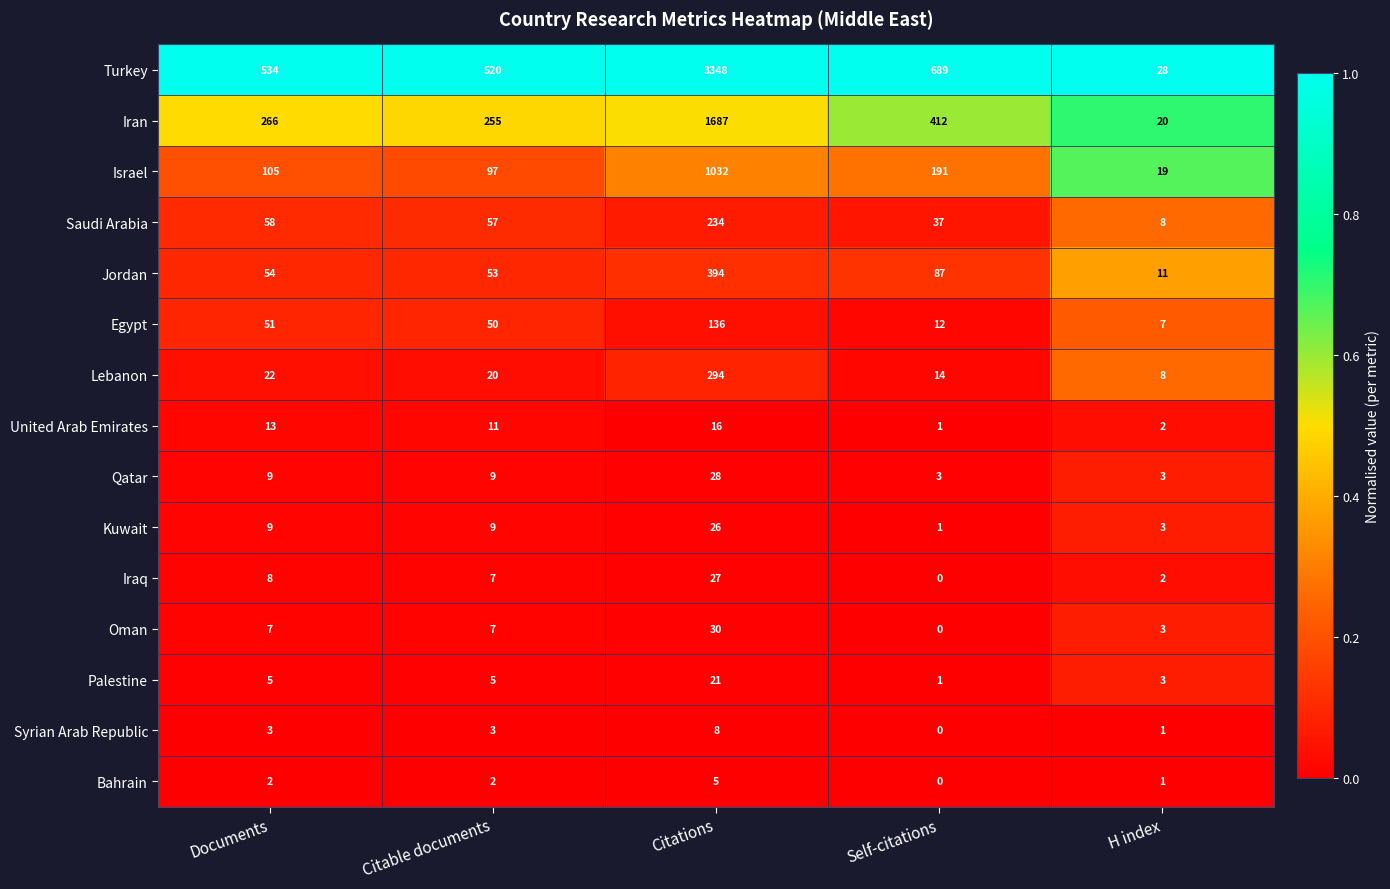

What is the total value across all series at Documents?

1146